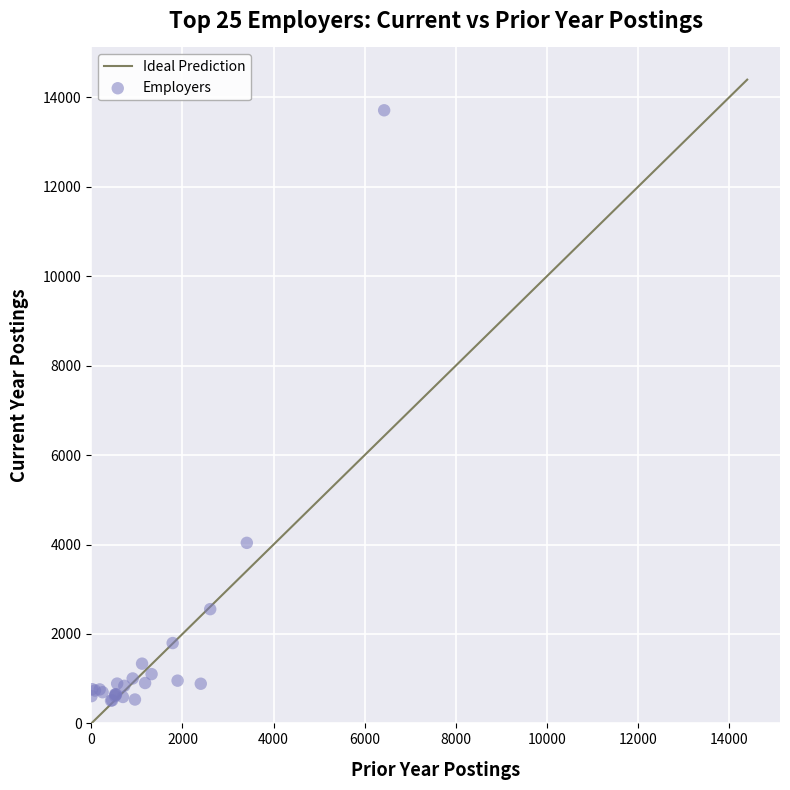

What Y value in the scatter plot is closest to 7111?

4038